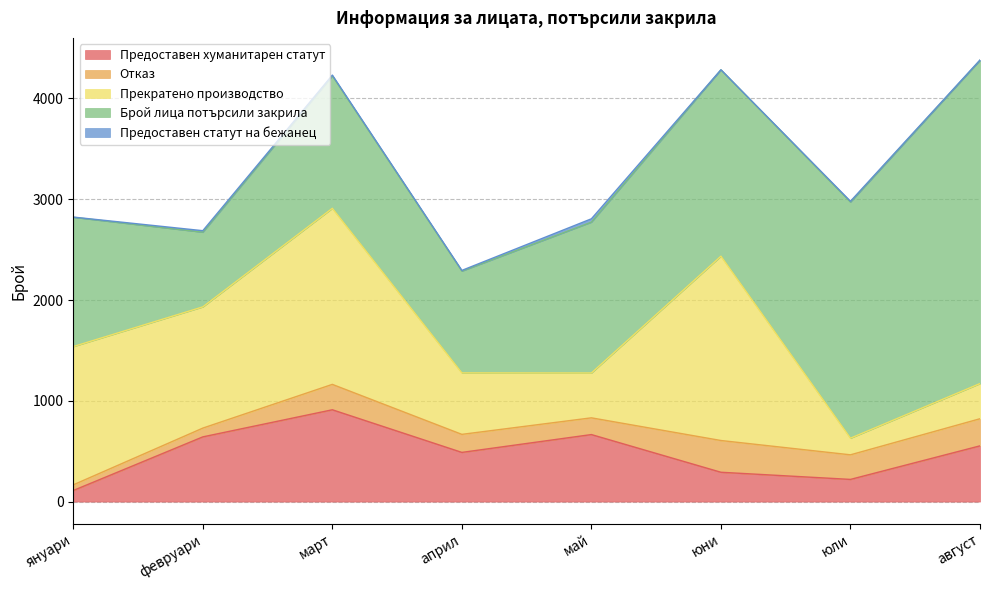

True or false: Прекратено производство has a value of 131 at май.

False